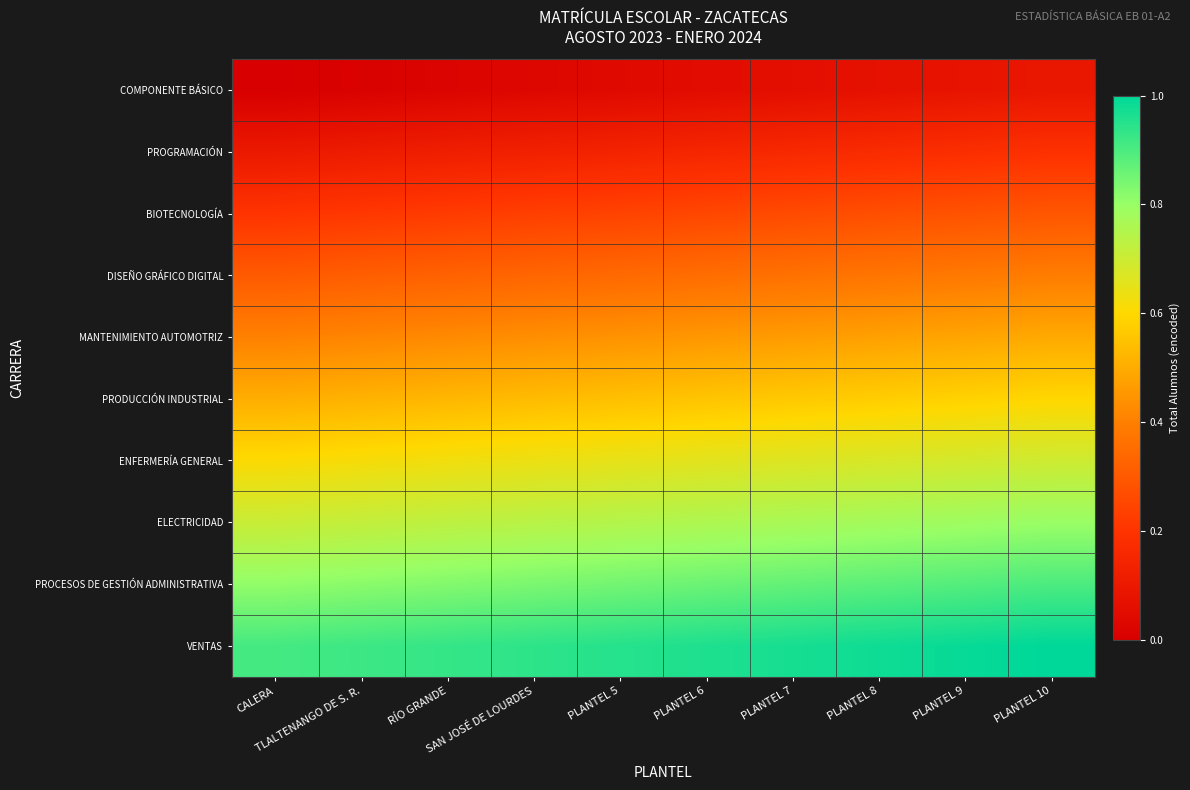

Rank the series at PLANTEL 8 from lowest to highest value.

COMPONENTE BÁSICO, PROGRAMACIÓN, BIOTECNOLOGÍA, DISEÑO GRÁFICO DIGITAL, MANTENIMIENTO AUTOMOTRIZ, PRODUCCIÓN INDUSTRIAL, ENFERMERÍA GENERAL, ELECTRICIDAD, PROCESOS DE GESTIÓN ADMINISTRATIVA, VENTAS